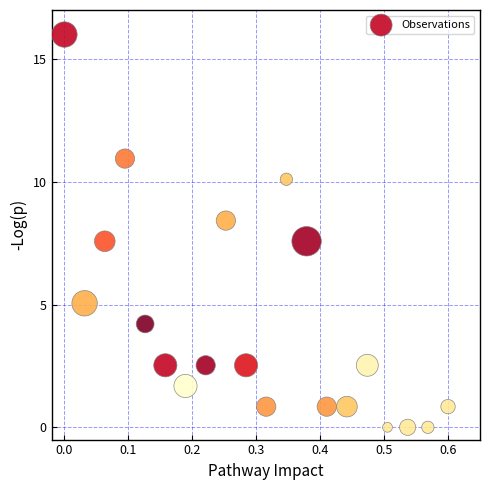

What is the range of Y values (max minus min)?

16.0